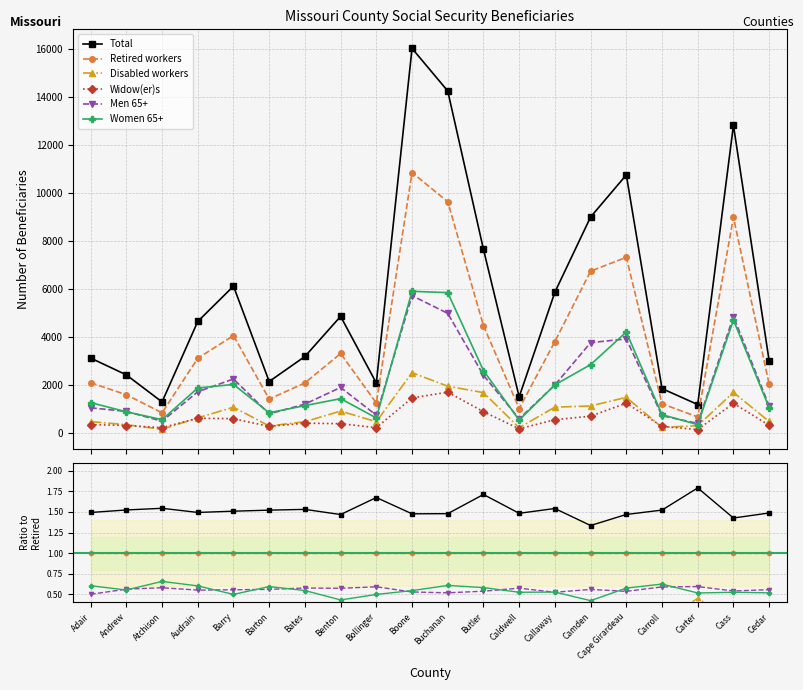

Where is Women 65+ nearest to the value 0?

Camden